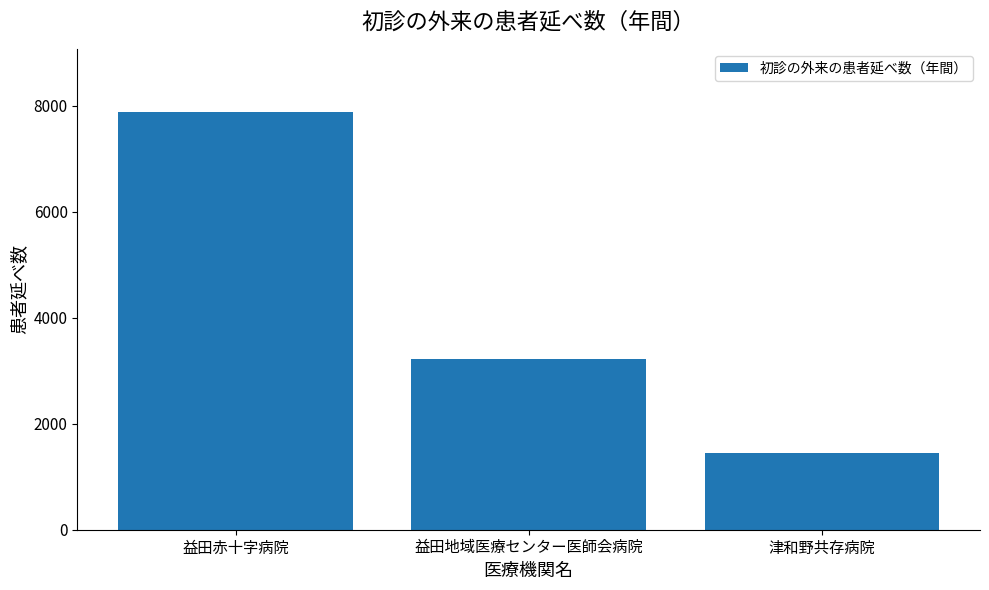

What is the smallest value displayed?

1455